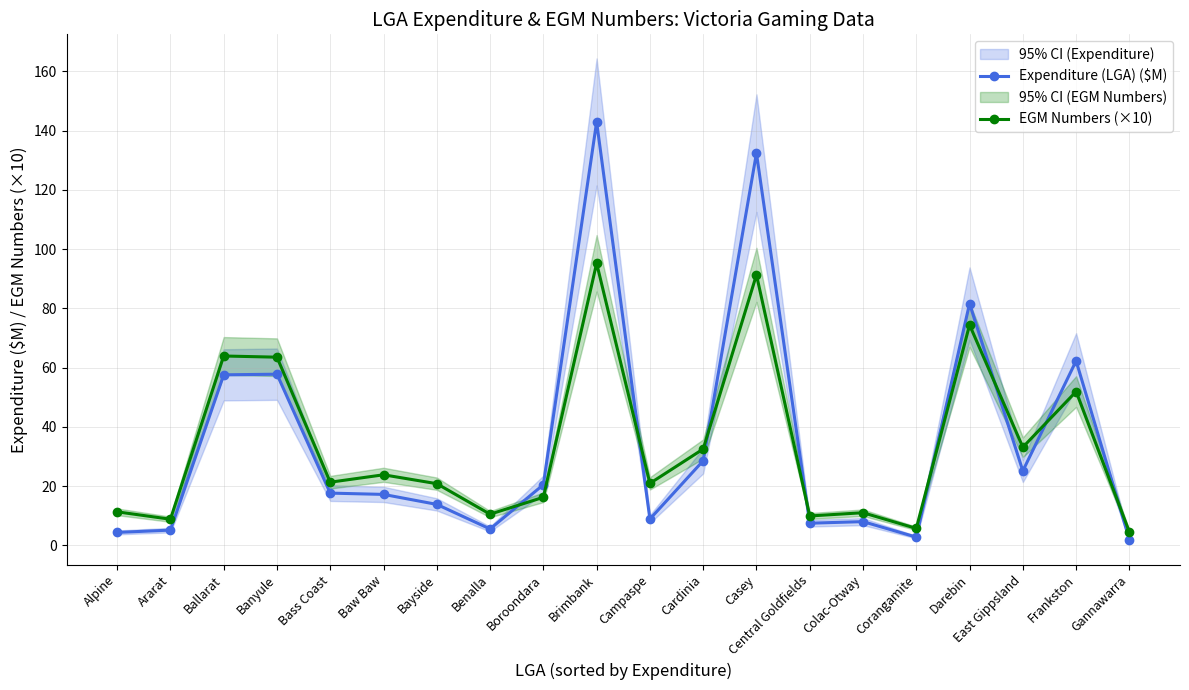

True or false: EGM Numbers (×10) and Expenditure (LGA) ($M) intersect in this chart.

True